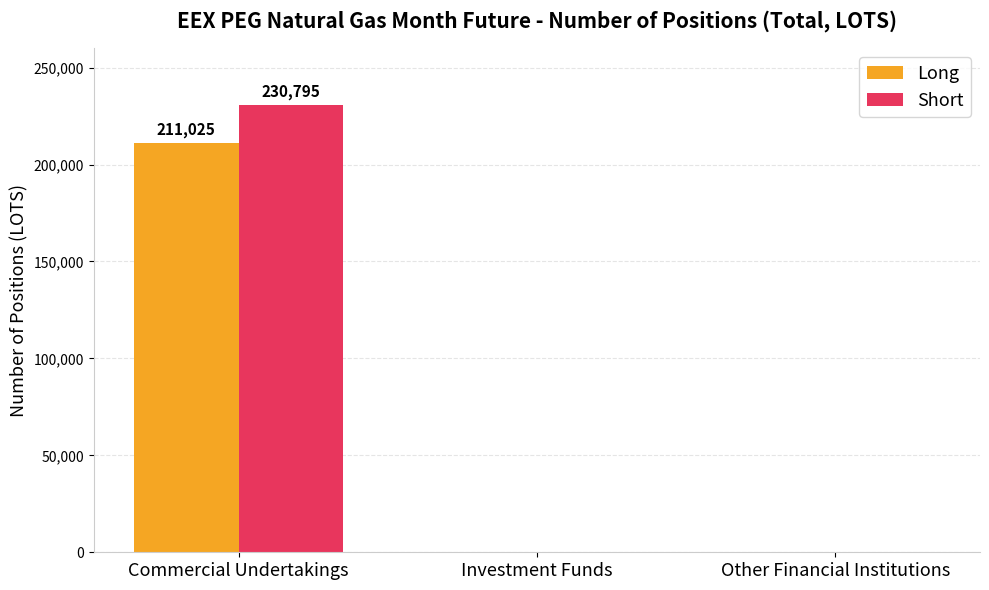

How many Short values are between 0 and 230795?

3